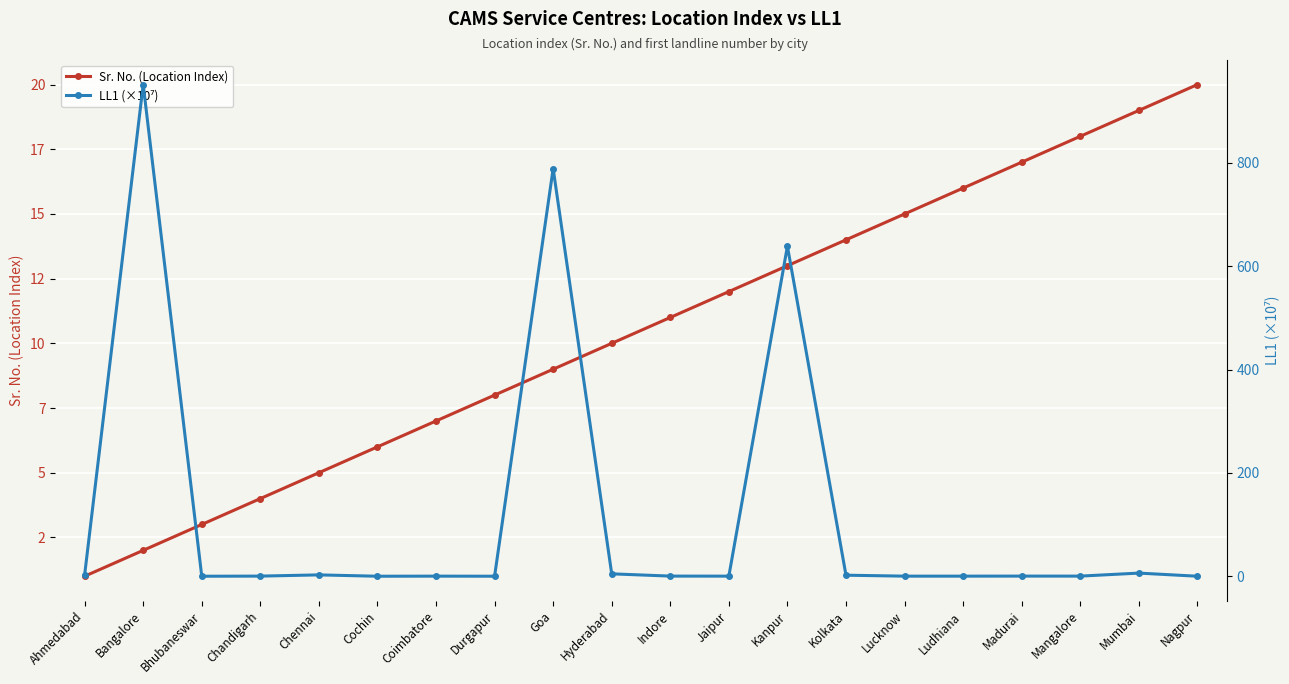

What is the smallest value displayed?

0.2